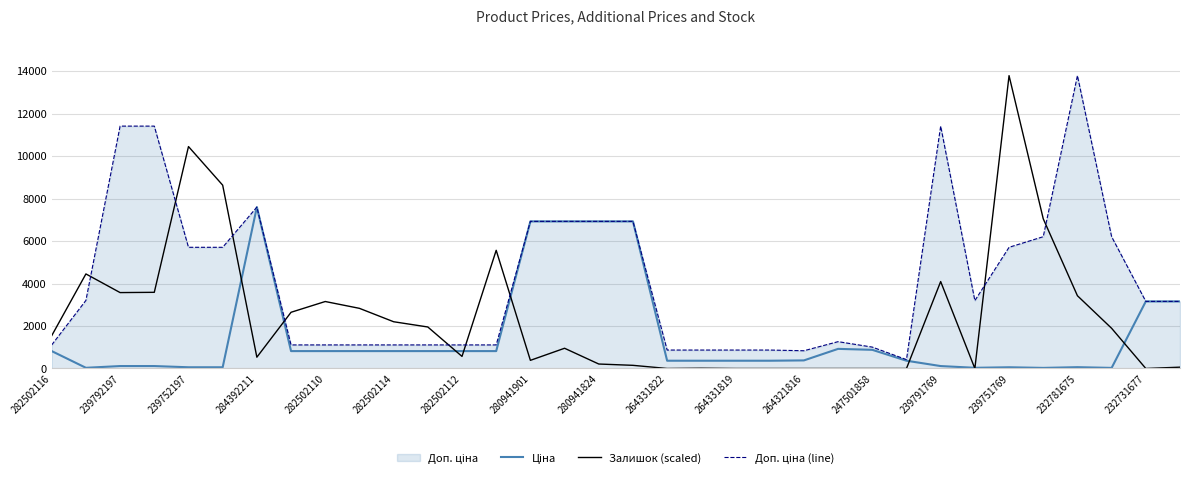

True or false: Доп. ціна (line) and Ціна cross at least once.

False